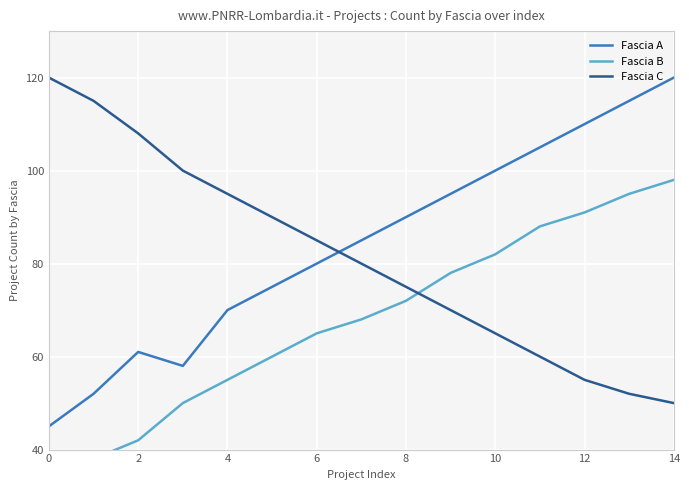

How many times do Fascia A and Fascia C cross each other?

1